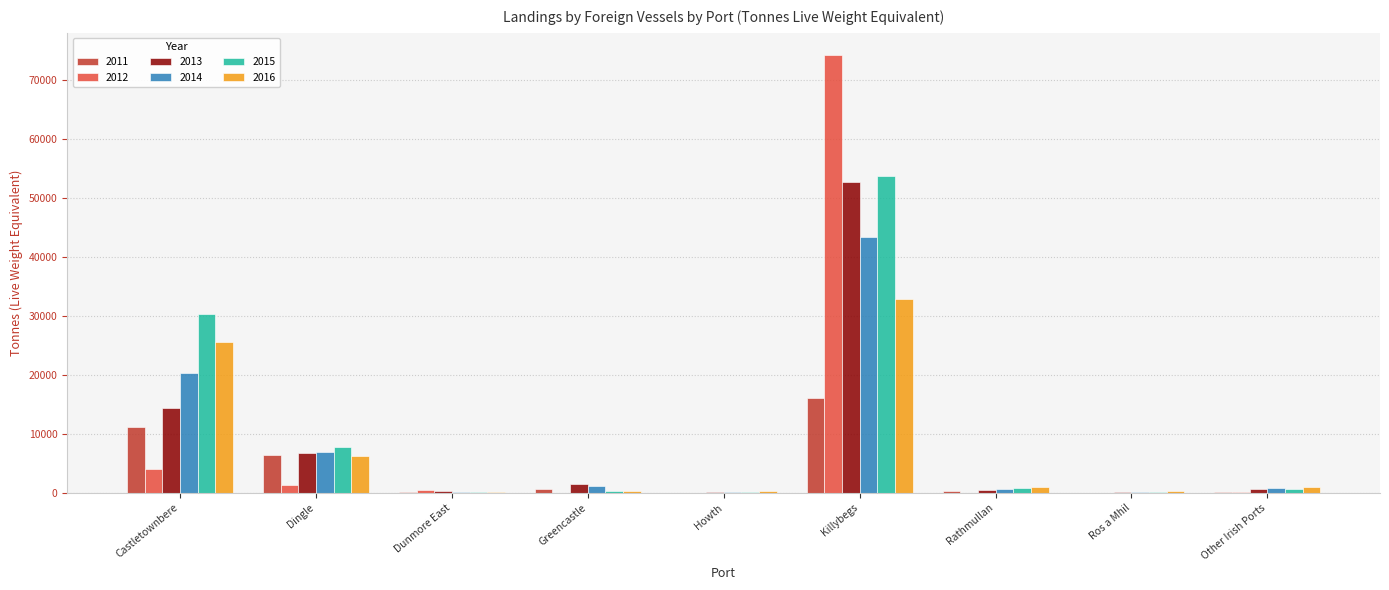

Are the bars horizontal?

No